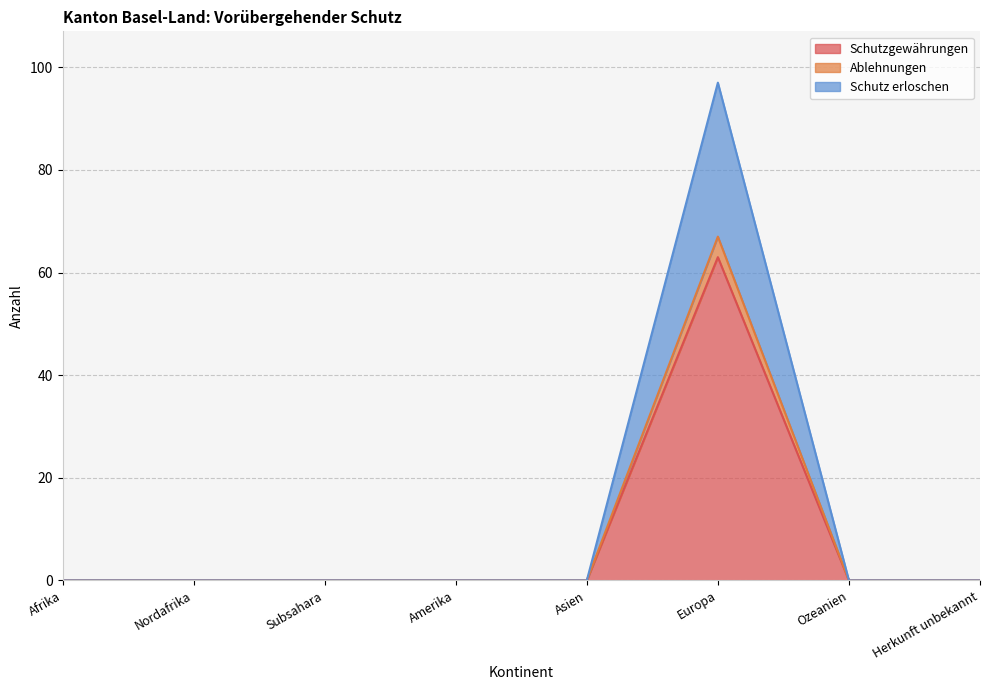

Reading right to left, what are all the values shown in this chart?

Schutzgewährungen: 0	0	63	0	0	0	0	0
Ablehnungen: 0	0	67	0	0	0	0	0
Schutz erloschen: 0	0	97	0	0	0	0	0